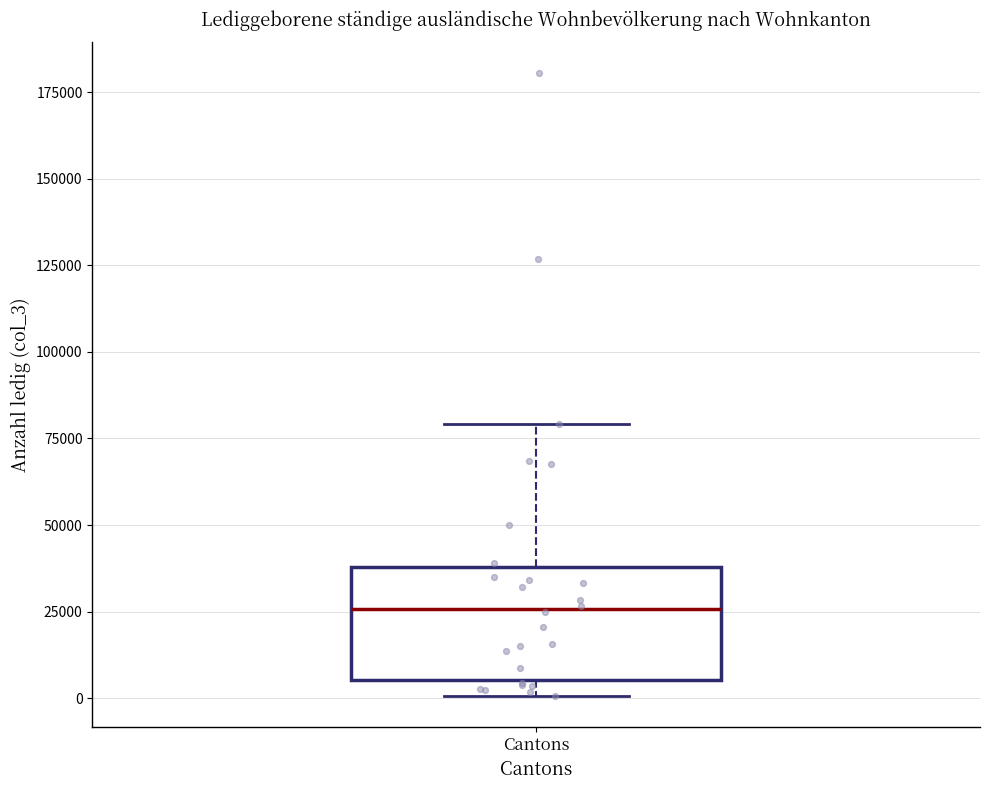

Read this box plot against the y-axis: the position of the median line, the range covered by the box, and the ends of both whiskers. The values are not printed on the chart, so give them approximately, as read against the axis.

median 25000, box 5000 to 40000, whiskers 0 to 80000